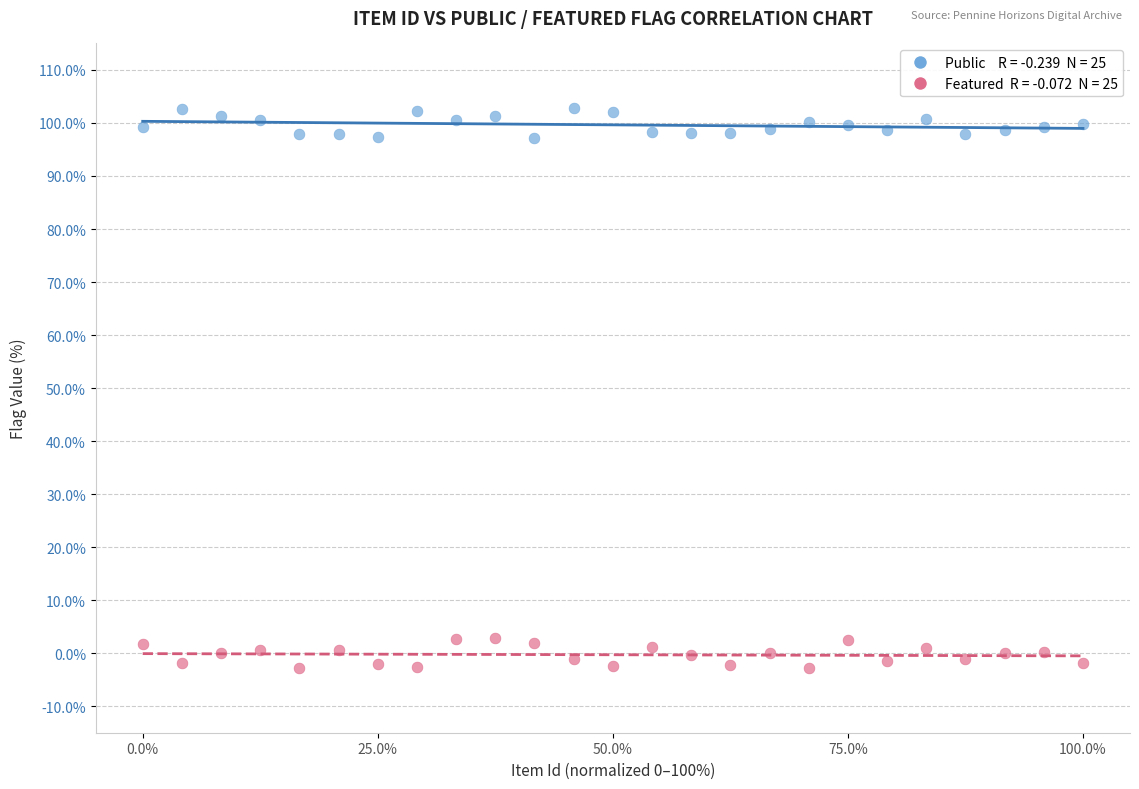

Across all data points, what is the range of Y values (max minus min)?

105.6